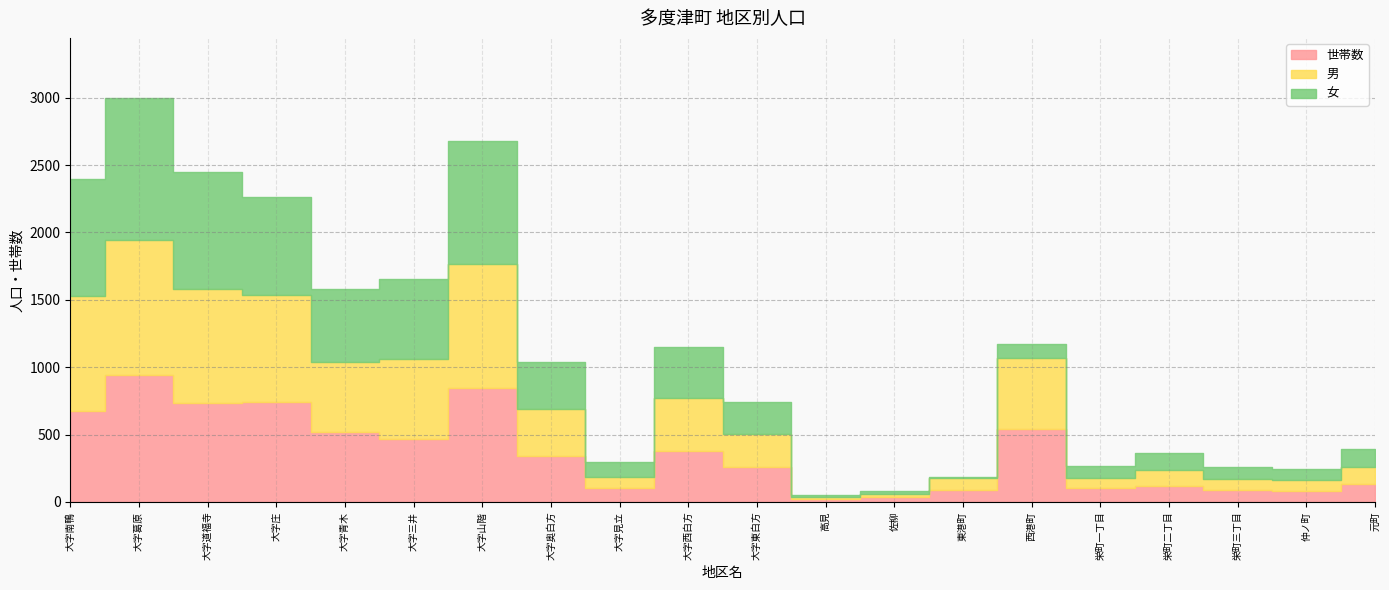

True or false: 世帯数 has more than 2 interior local peaks.

True